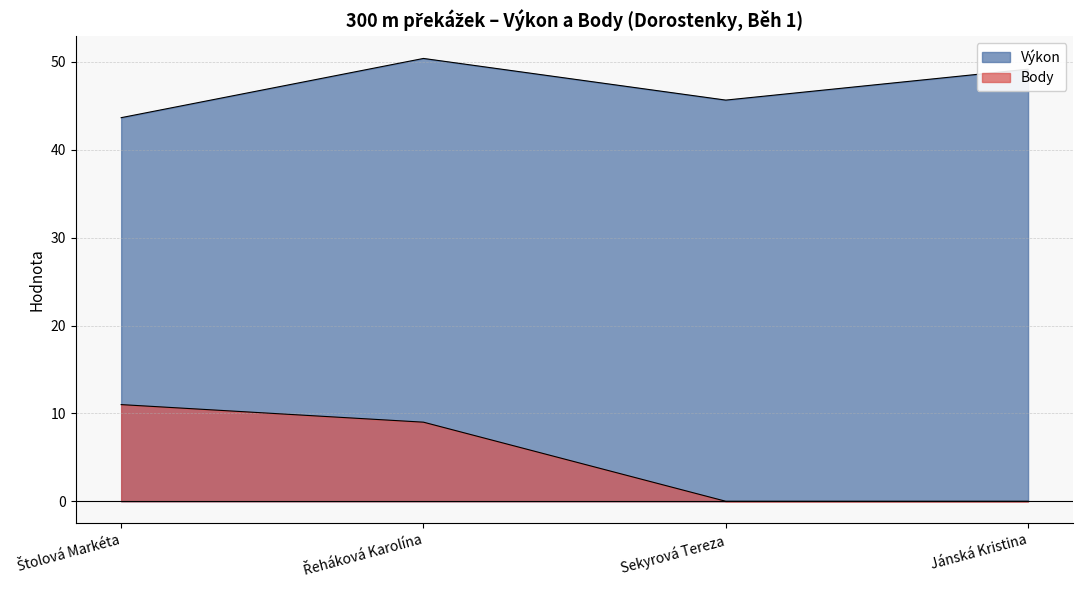

Which series has the largest total across all categories?

Výkon